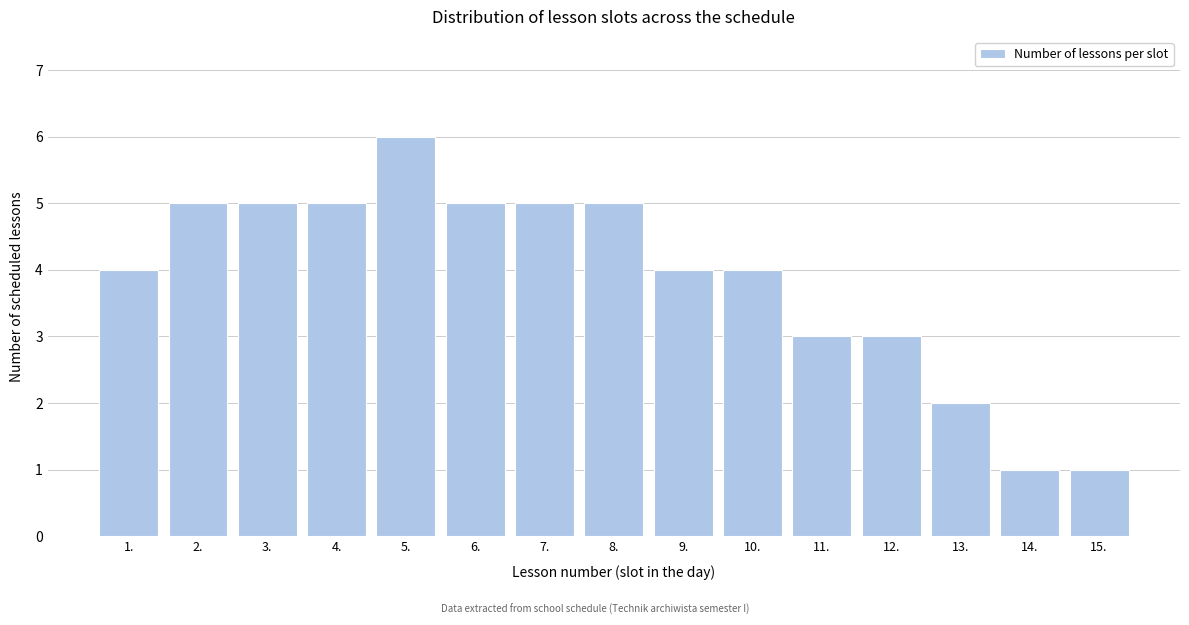

Reading left to right, extract all data points from this chart.

1.=4	2.=5	3.=5	4.=5	5.=6	6.=5	7.=5	8.=5	9.=4	10.=4	11.=3	12.=3	13.=2	14.=1	15.=1